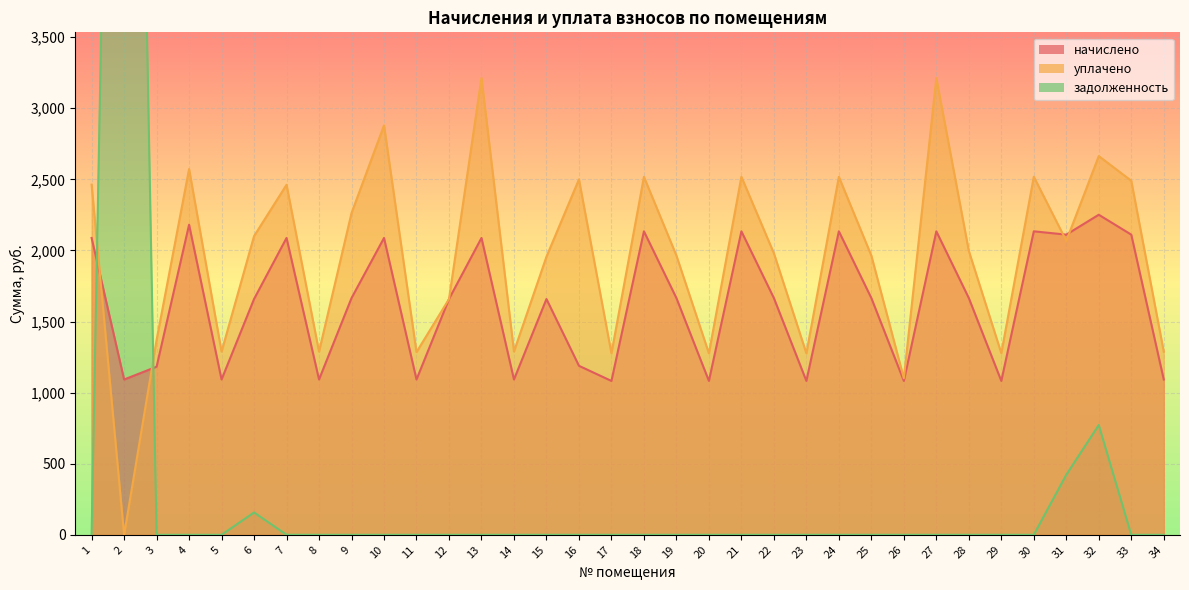

Which series has the largest total across all categories?

уплачено